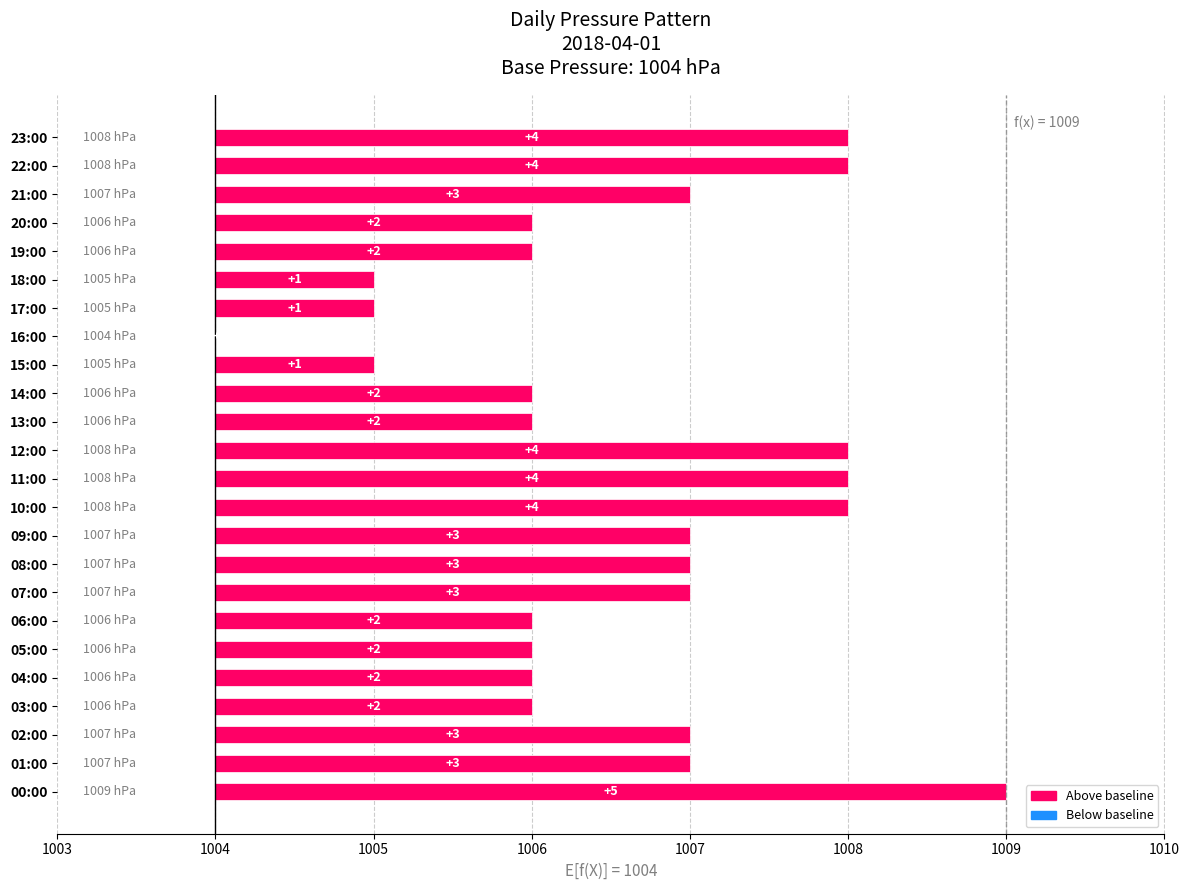

What is the average value?

3